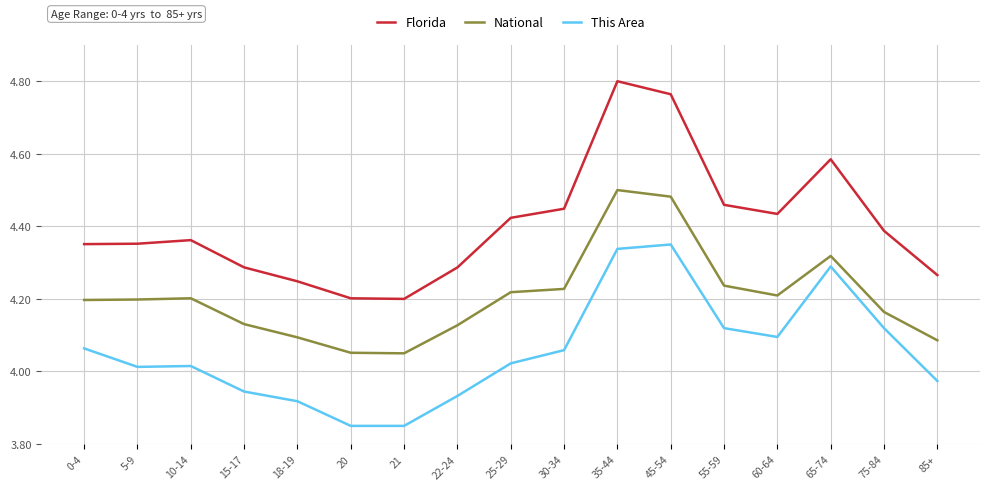

The Florida series shows 6.3 at 85+. True or false?

False